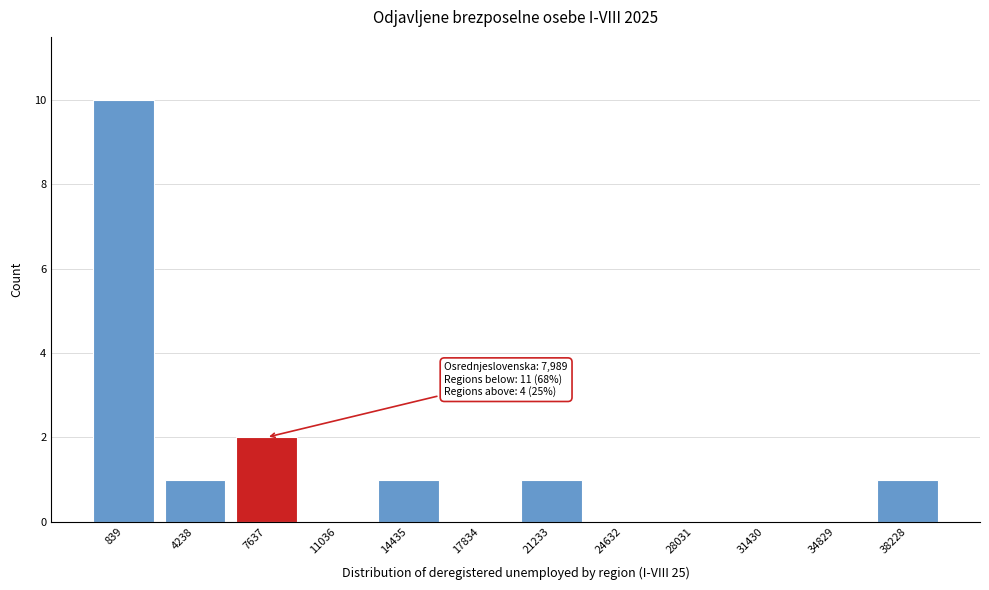

Reading right to left, extract all data points from this chart.

38228=1	34829=0	31430=0	28031=0	24632=0	21233=1	17834=0	14435=1	11036=0	7637=2	4238=1	839=10